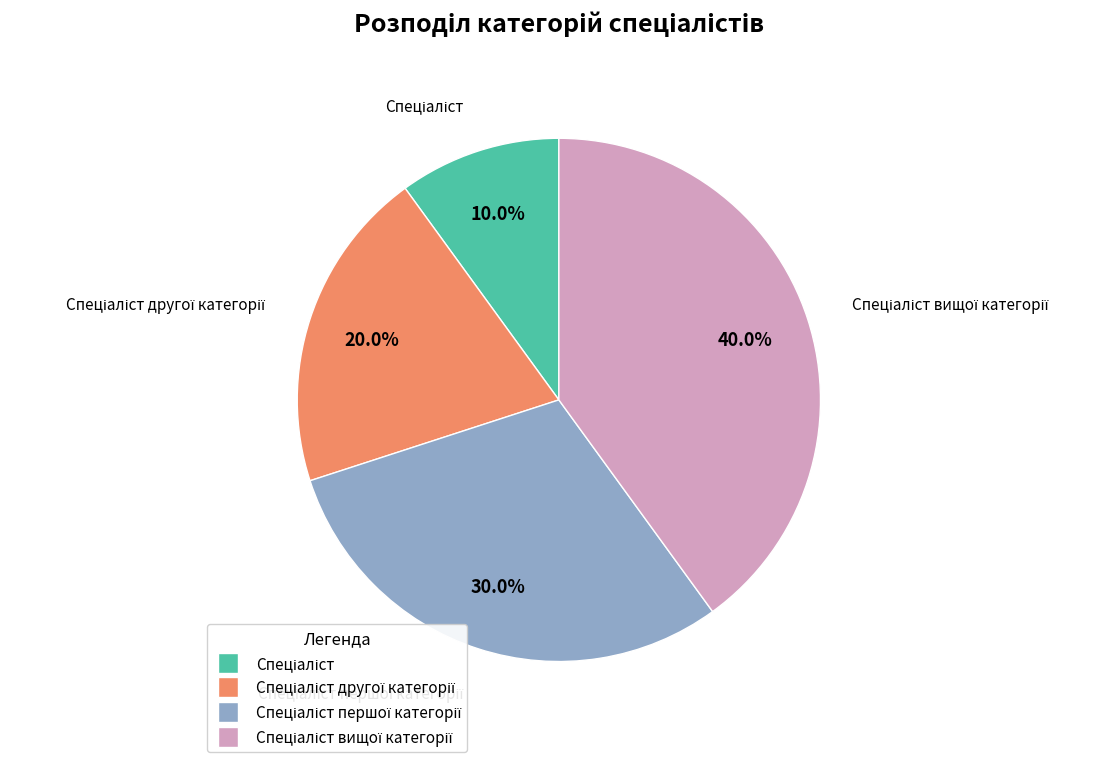

Is there any slice that represents more than half of the pie?

No